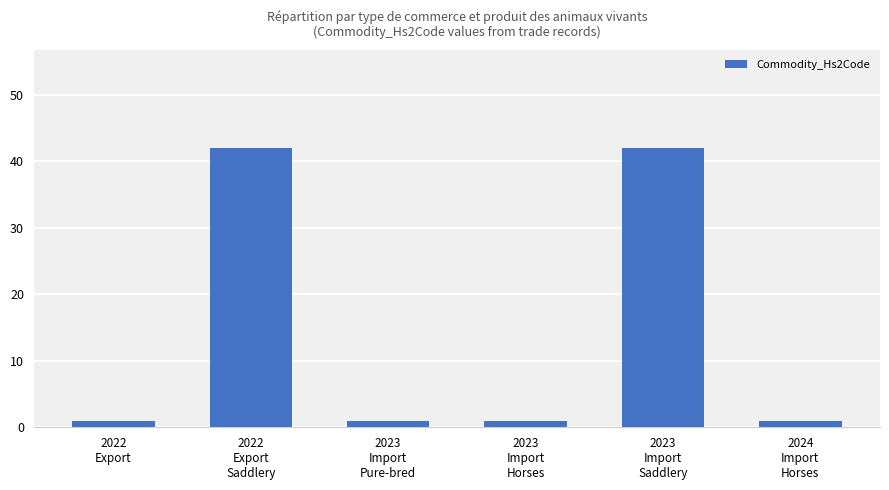

What is the maximum value shown in the chart?

42